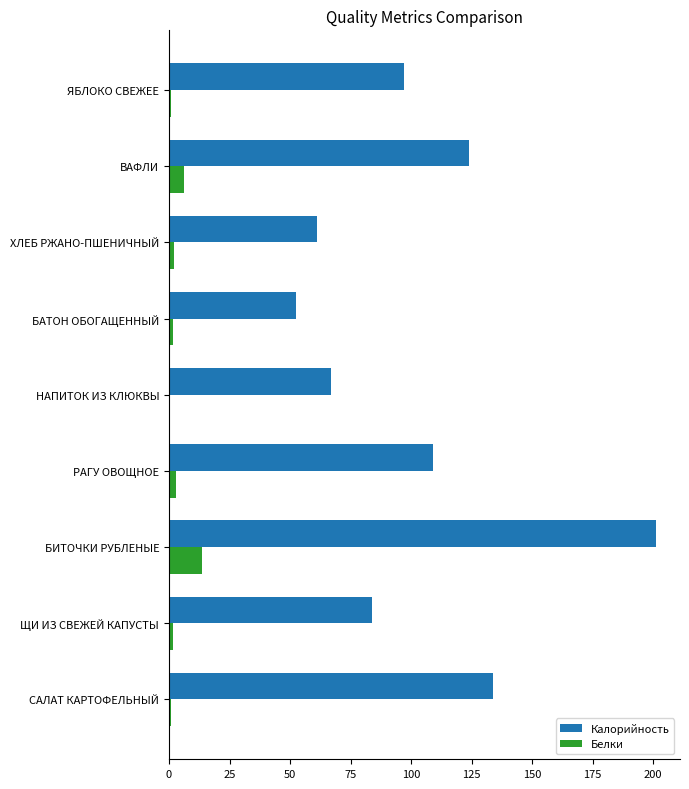

At which category is the sum across all series the highest?

БИТОЧКИ РУБЛЕНЫЕ